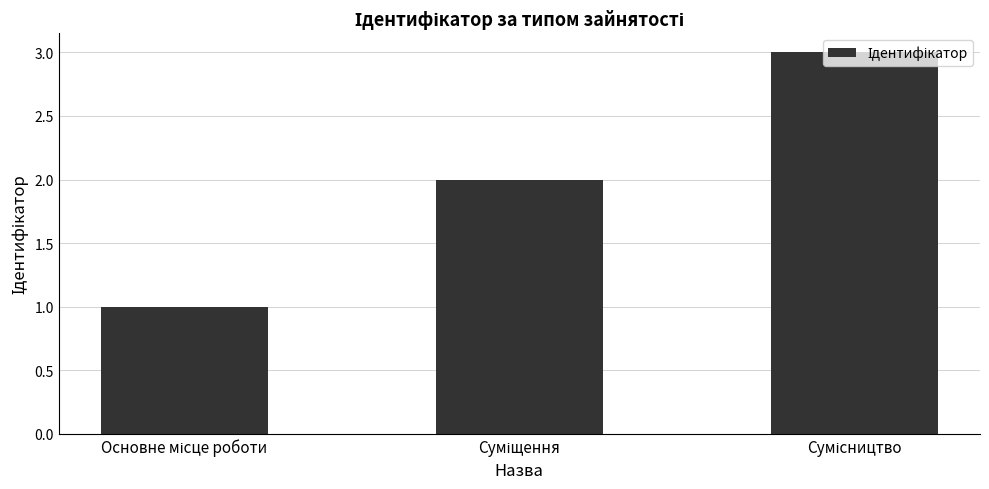

What is the sum of all values?

6